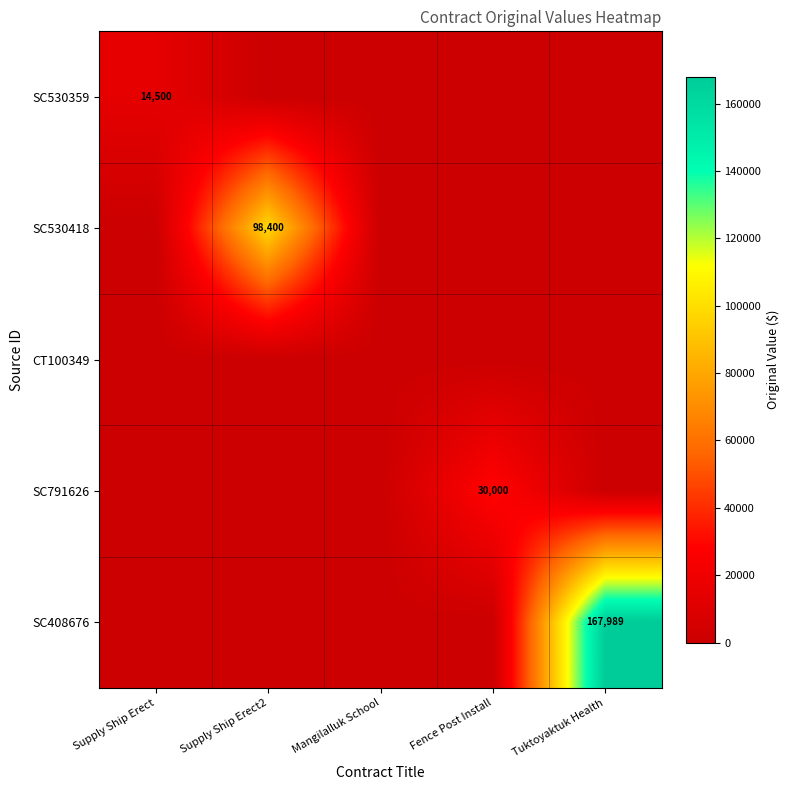

Is it true that SC530359 equals 14500 at Supply Ship Erect?

True